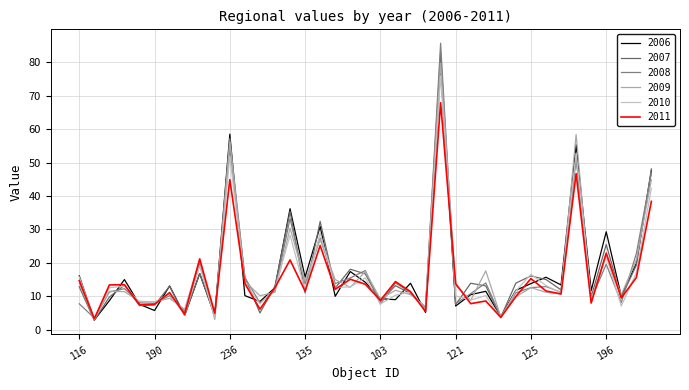

True or false: 2008 has more than 0 points higher than both neighbors.

True